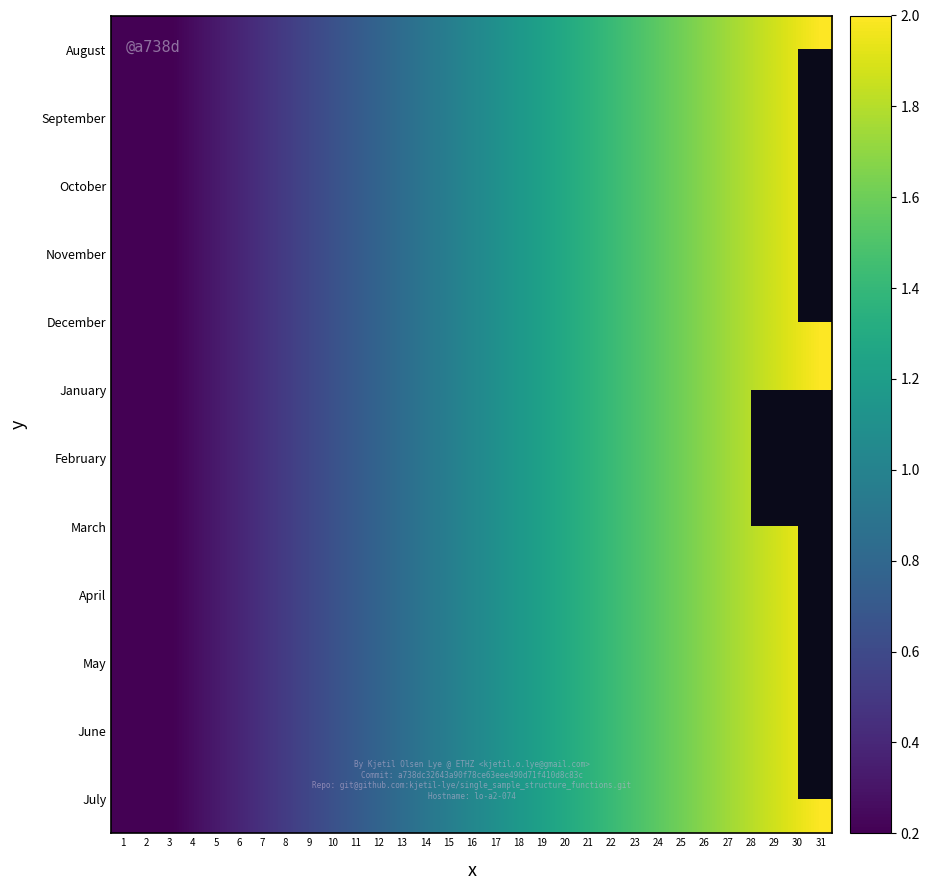

The value of May at 13 is 0.4. True or false?

False